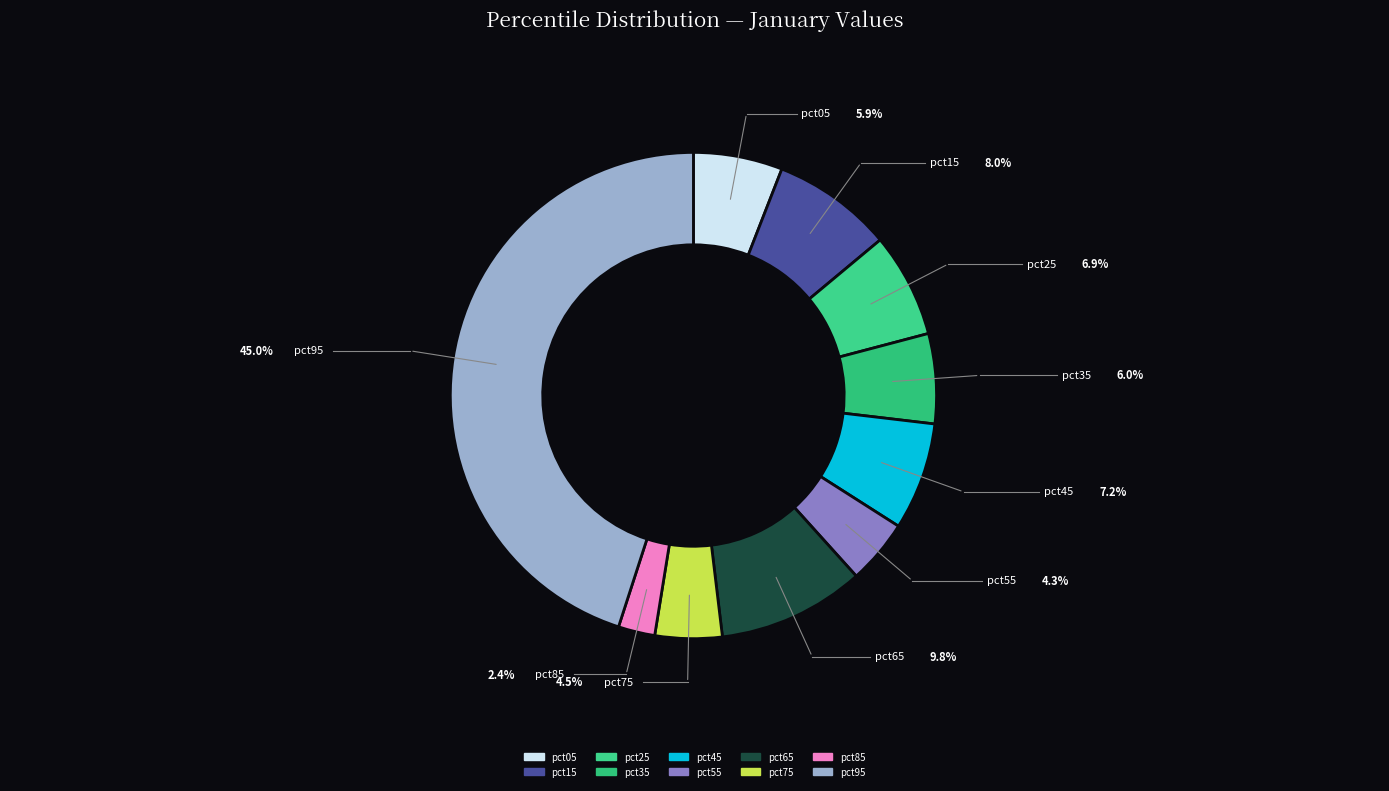

To the nearest percent, what is the average slice percentage?

10%